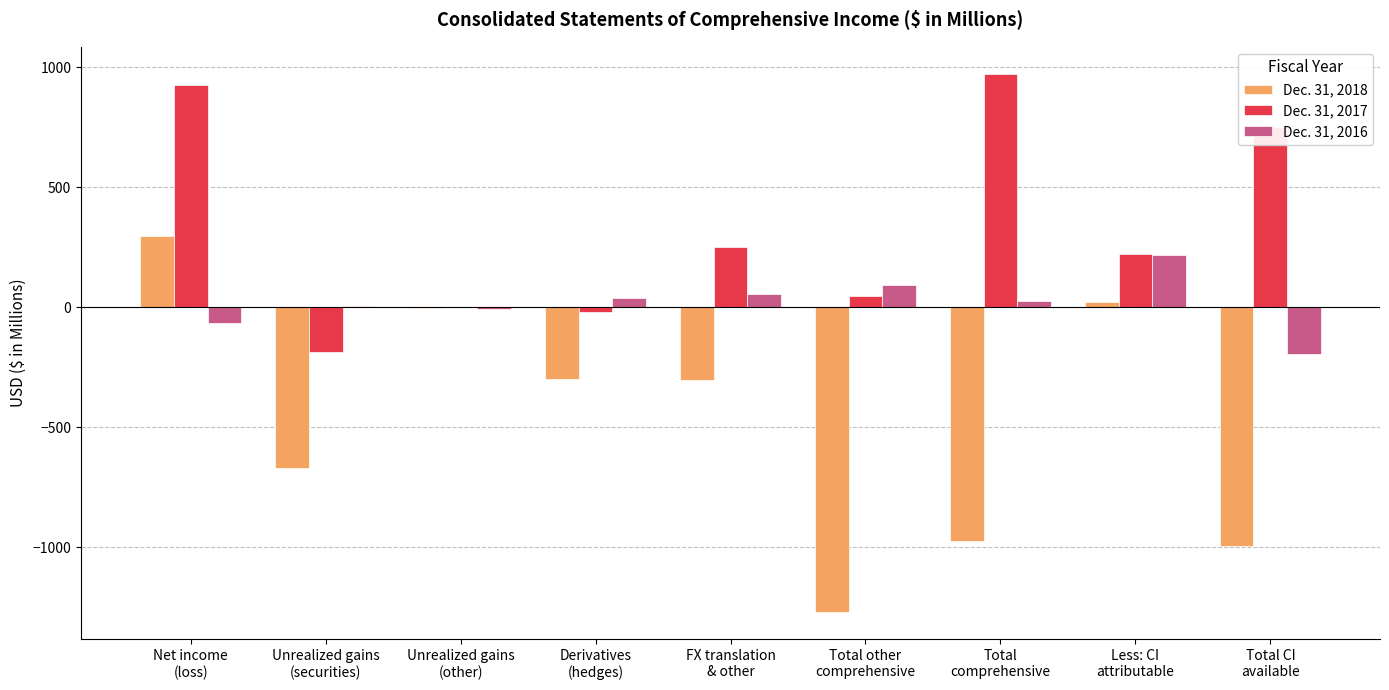

Count the number of categories in the chart.

9